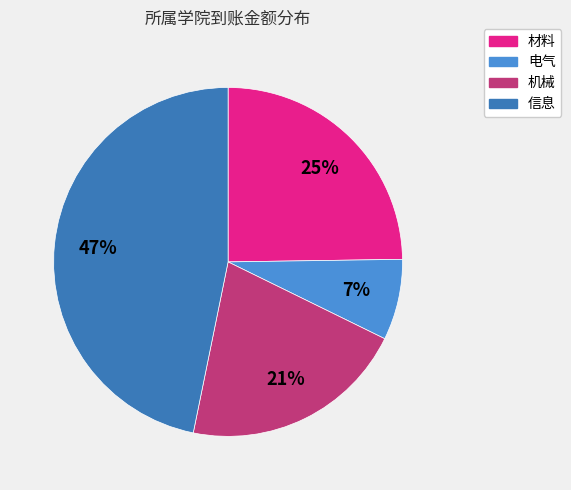

Rank the categories by value from lowest to highest.

电气, 机械, 材料, 信息